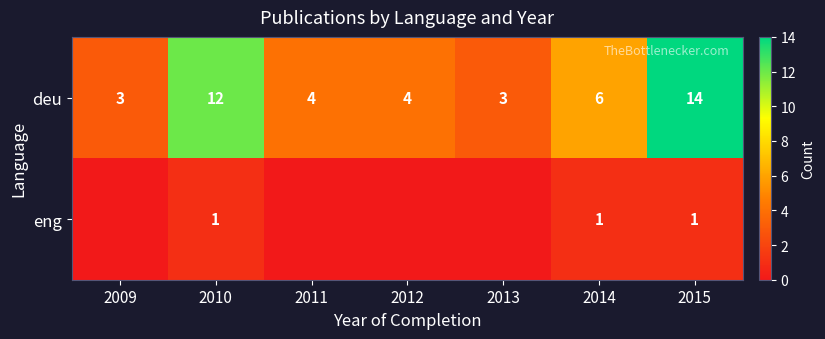

At how many categories does at least one series exceed 3?

5